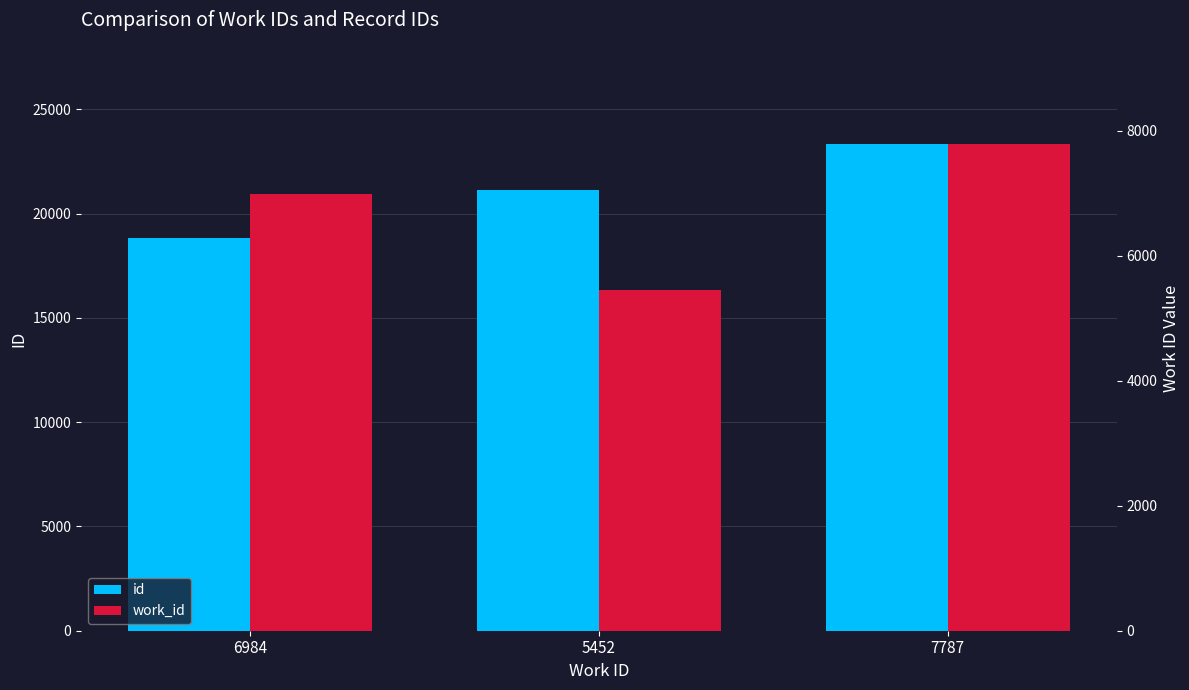

Between 6984 and 5452, which is larger?

5452